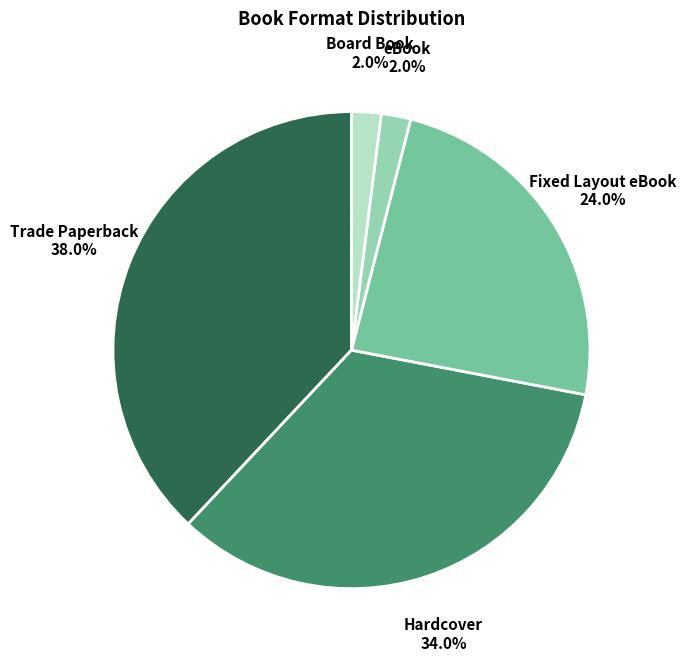

To the nearest percent, what percentage of the pie is Fixed Layout eBook?

24%